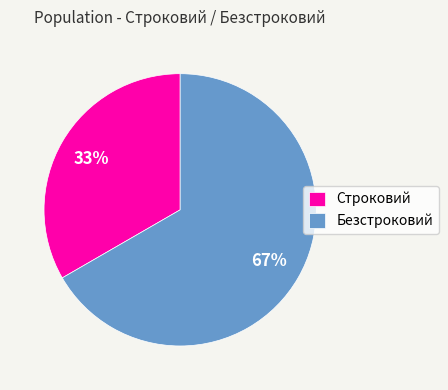

Between Безстроковий and Строковий, which is larger?

Безстроковий